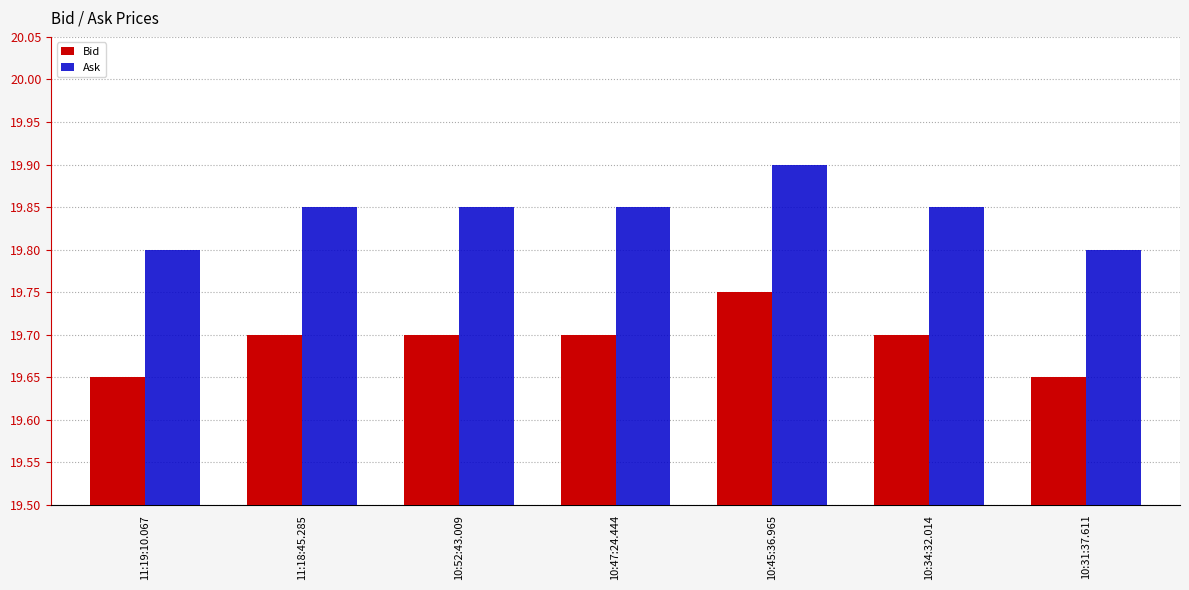

Which category has the highest value in the Ask series?

10:45:36.965